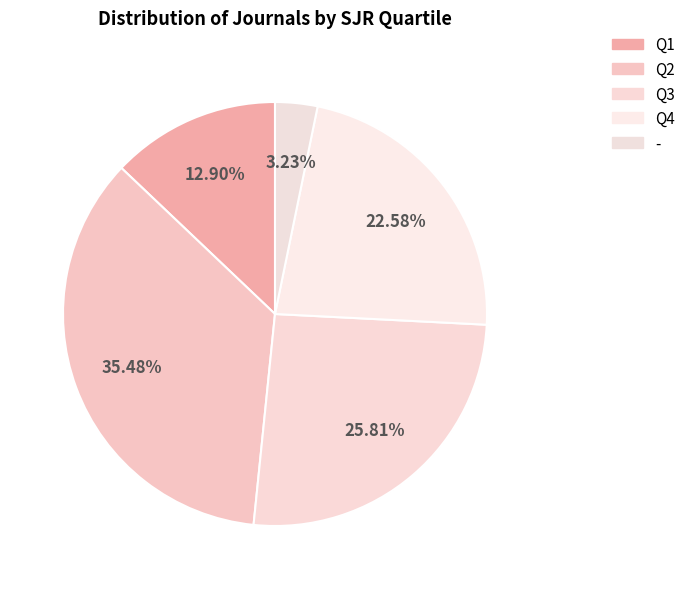

Rank the categories by value from lowest to highest.

-, Q1, Q4, Q3, Q2